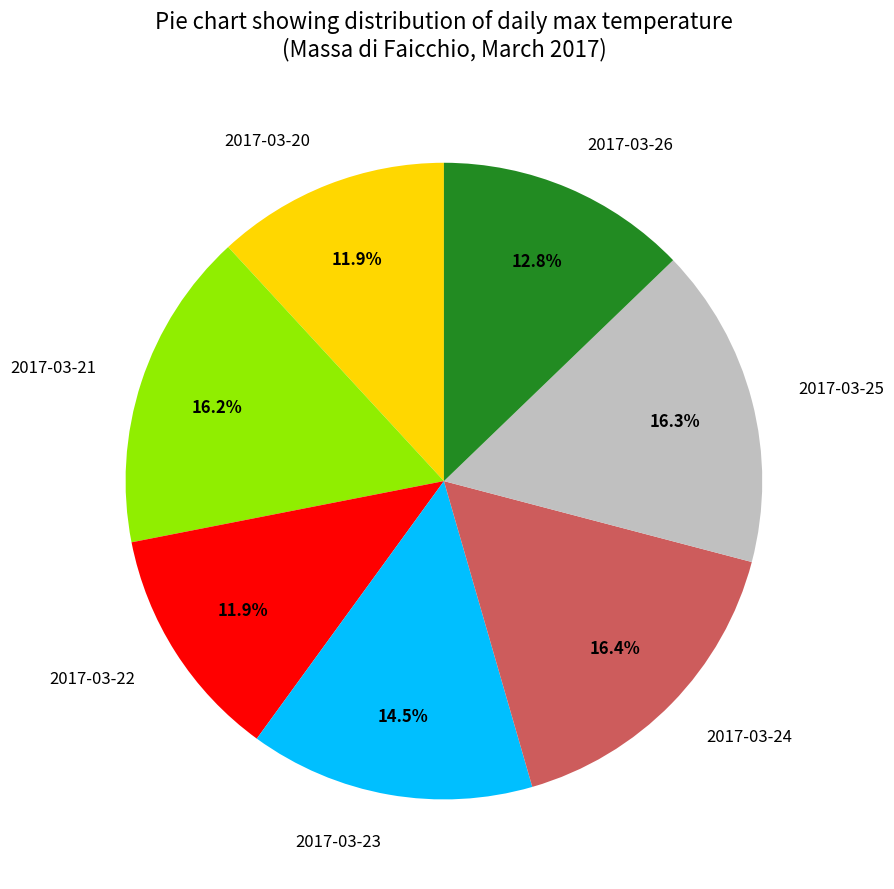

How much of the chart is everything except 2017-03-26?

87.2%